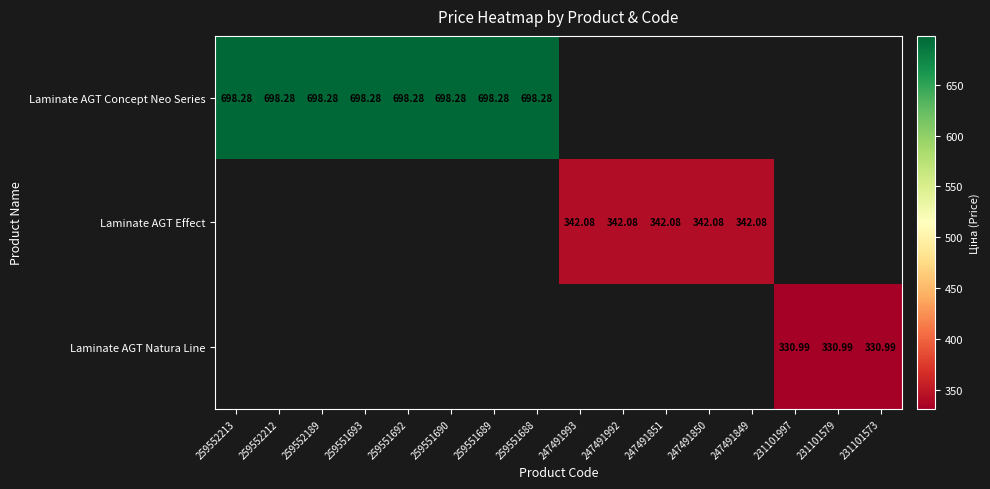

Rank the categories by Laminate AGT Concept Neo Series value from lowest to highest.

259552213, 259552212, 259552189, 259551693, 259551692, 259551690, 259551689, 259551688, 247491993, 247491992, 247491851, 247491850, 247491849, 231101997, 231101579, 231101573